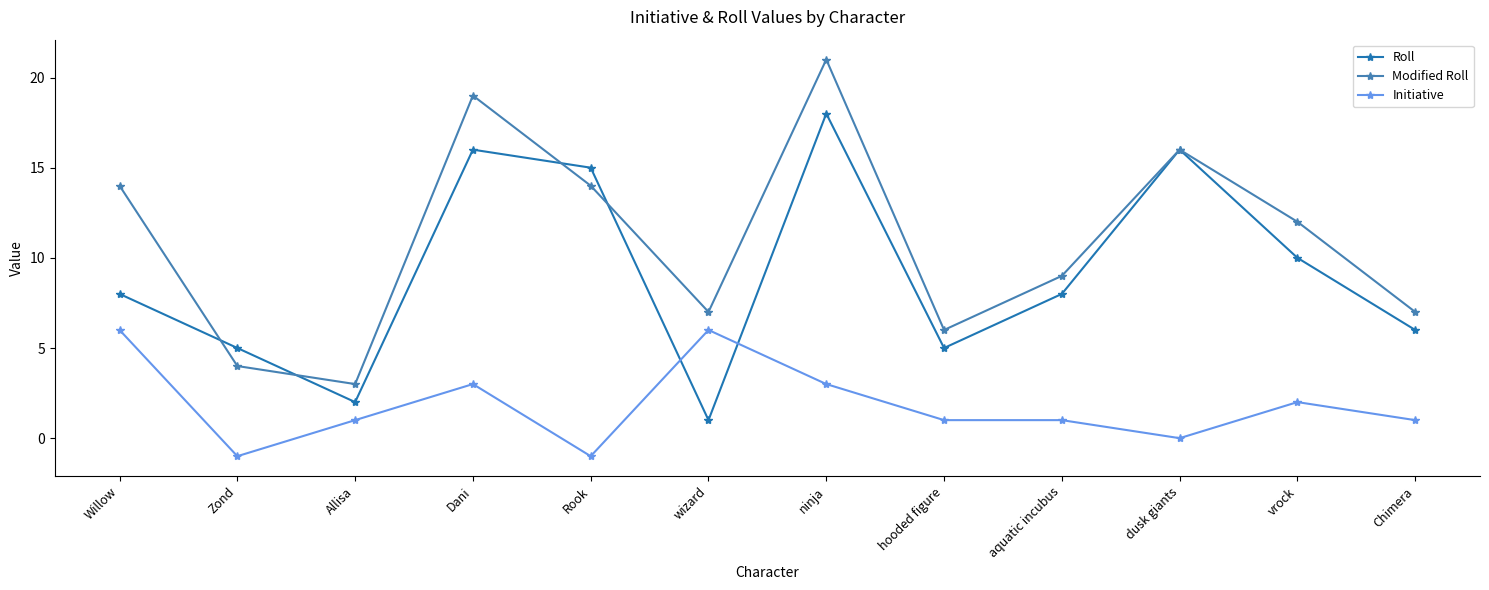

The Initiative series shows 6 at Willow. True or false?

True